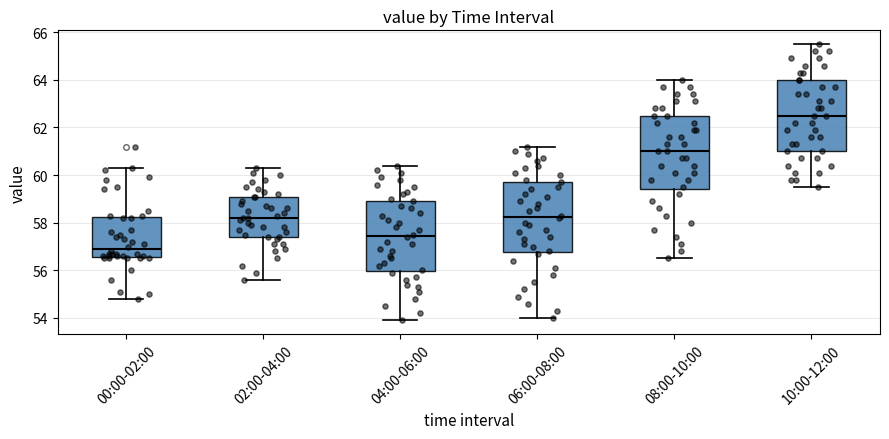

Where does the median line of the box for 08:00-10:00 sit on the y-axis? The values are not printed on the chart, so give them approximately, as read against the axis.

61.0